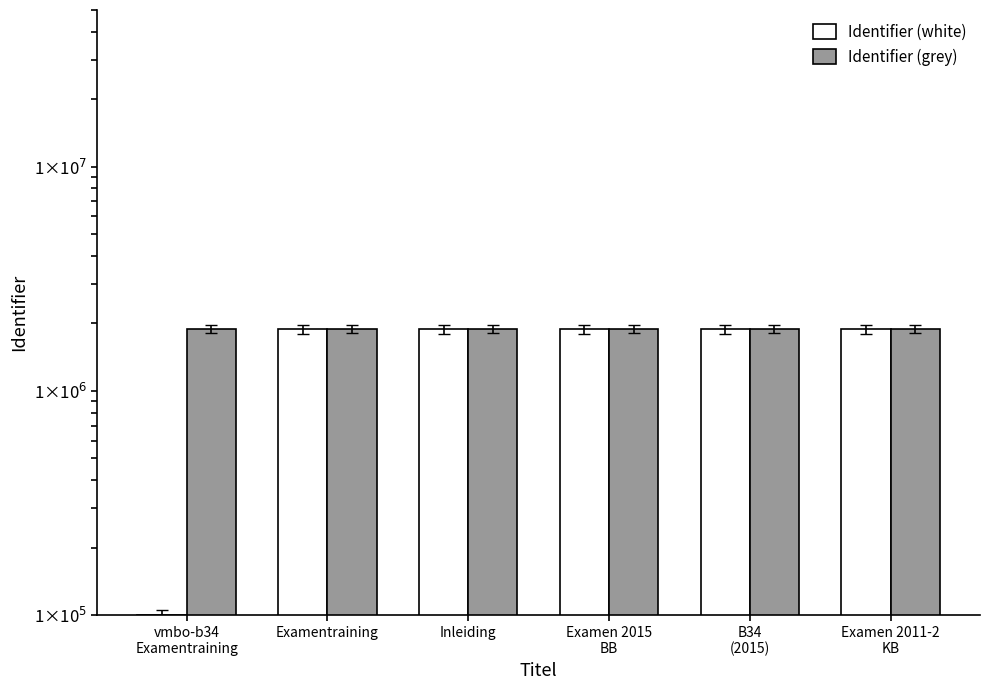

Does the chart contain any negative values?

No